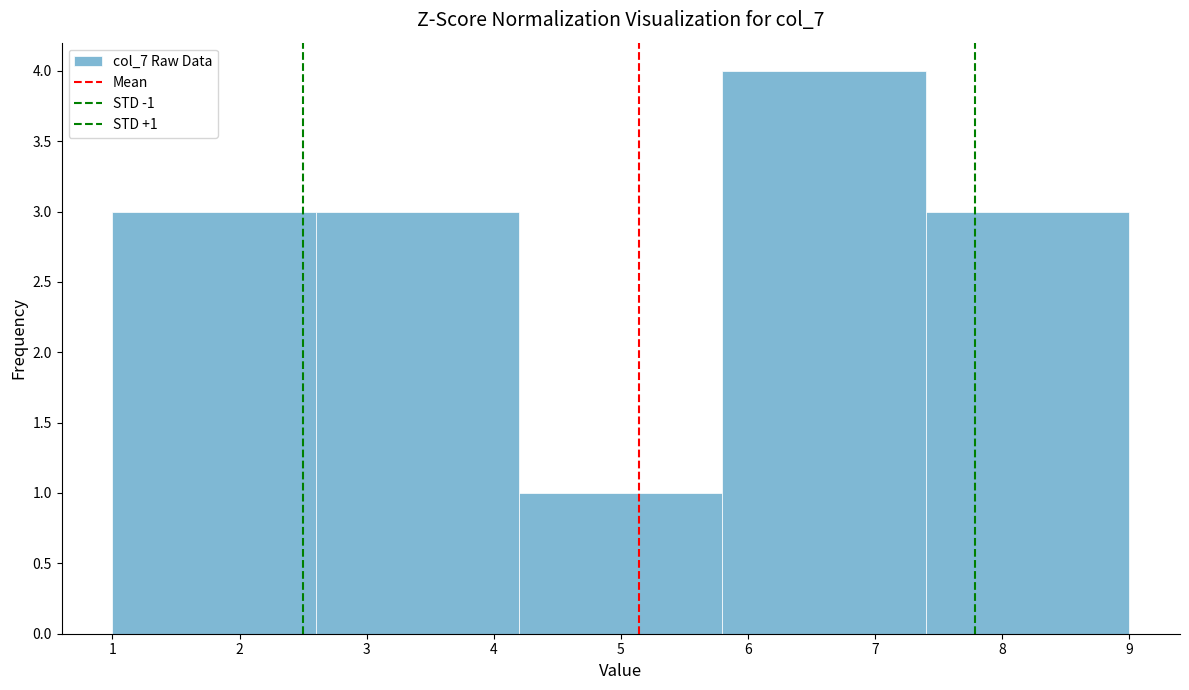

Which range on the x-axis has the tallest bar?

5.8 to 7.4